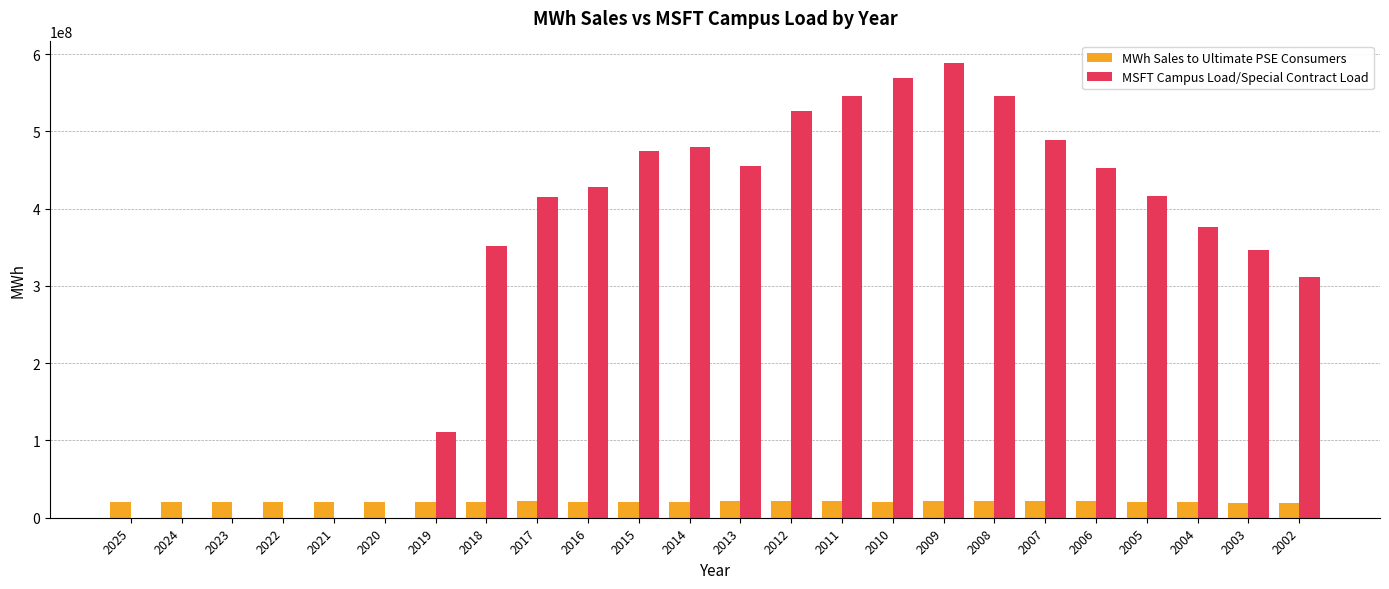

The value of MSFT Campus Load/Special Contract Load at 2024 is -241018084.5. True or false?

False